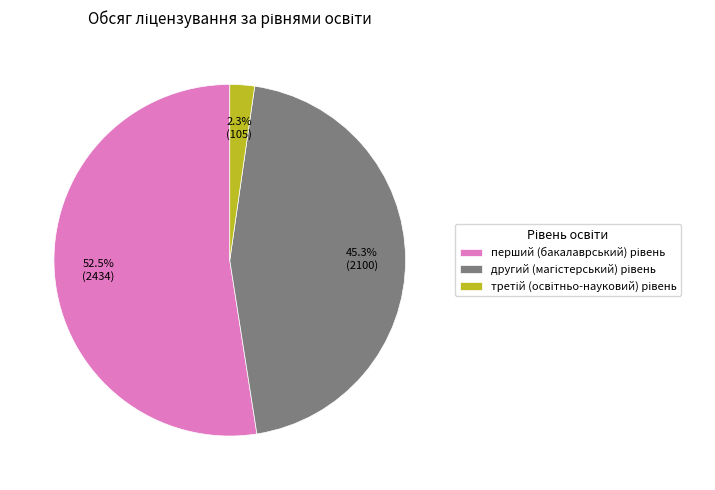

Is there a majority slice in this chart?

Yes